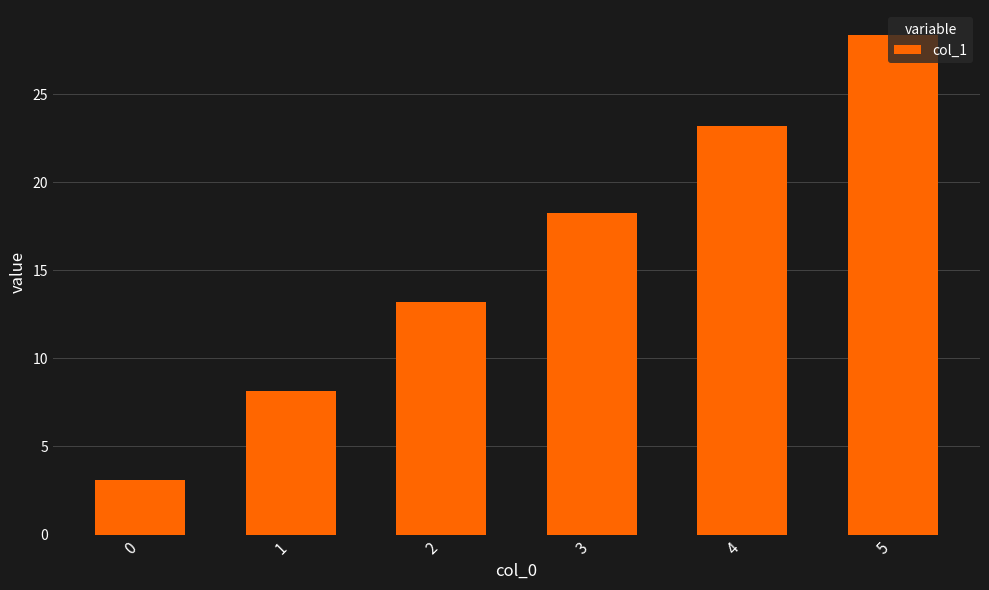

What is the sum of the values at 3 and 5?

46.6